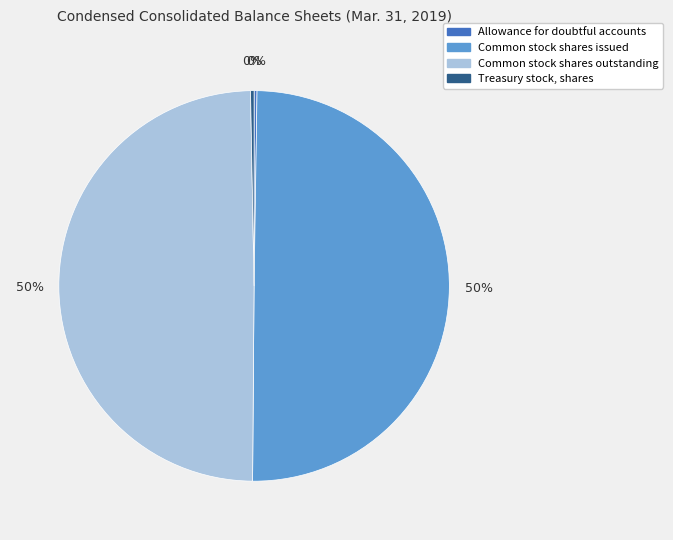

To the nearest percent, what is the combined percentage of Treasury stock, shares and Common stock shares issued?

50%